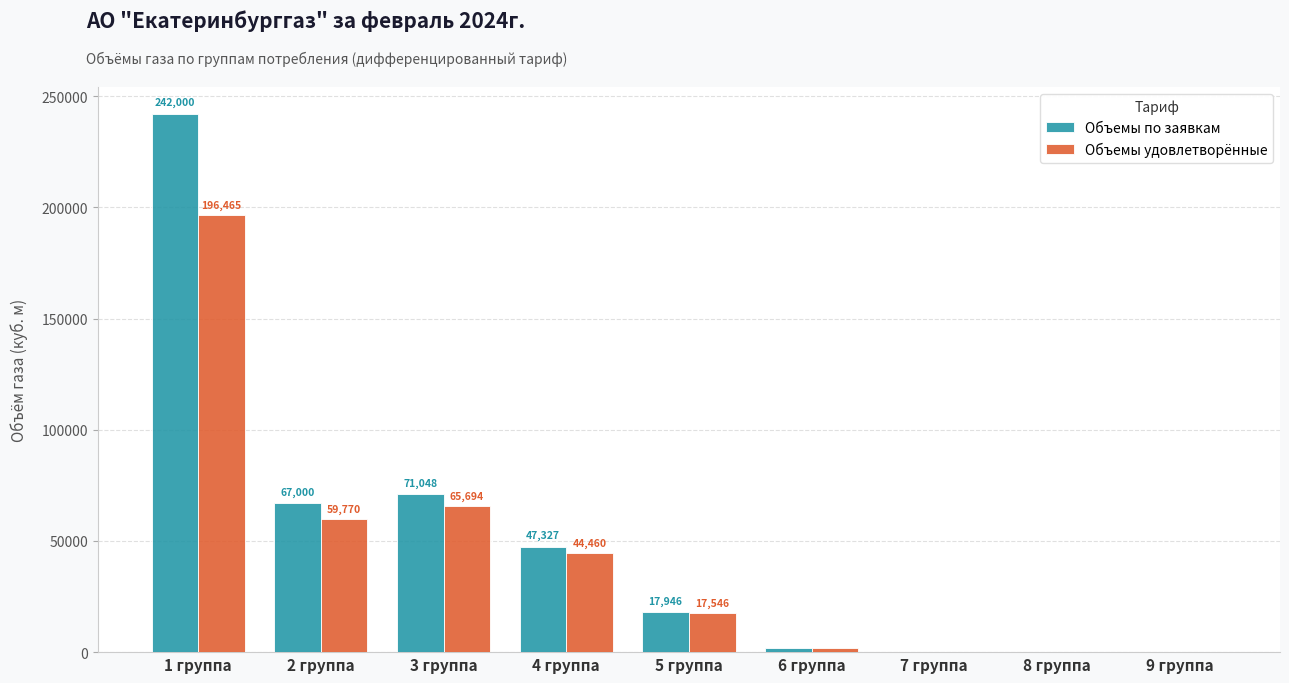

What is the difference between the Объемы удовлетворённые values at 2 группа and 5 группа?

42224.1